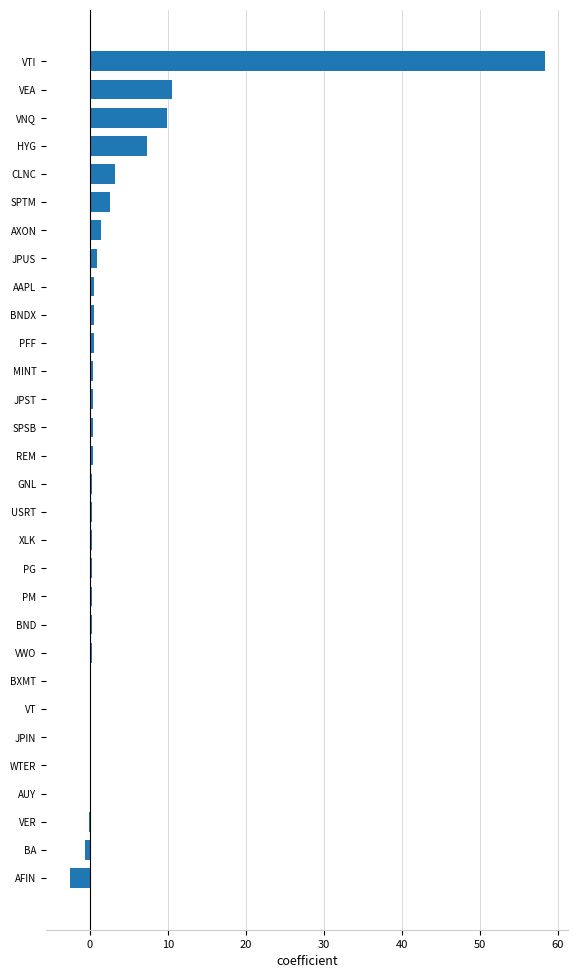

What is the sum of all values?

96.7